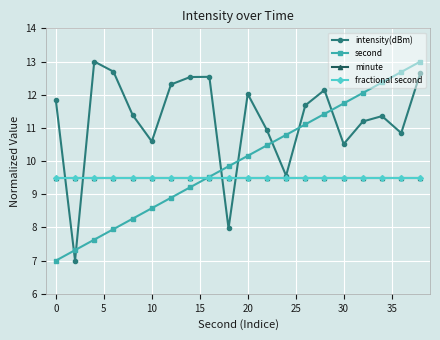

How many times do minute and second cross each other?

1